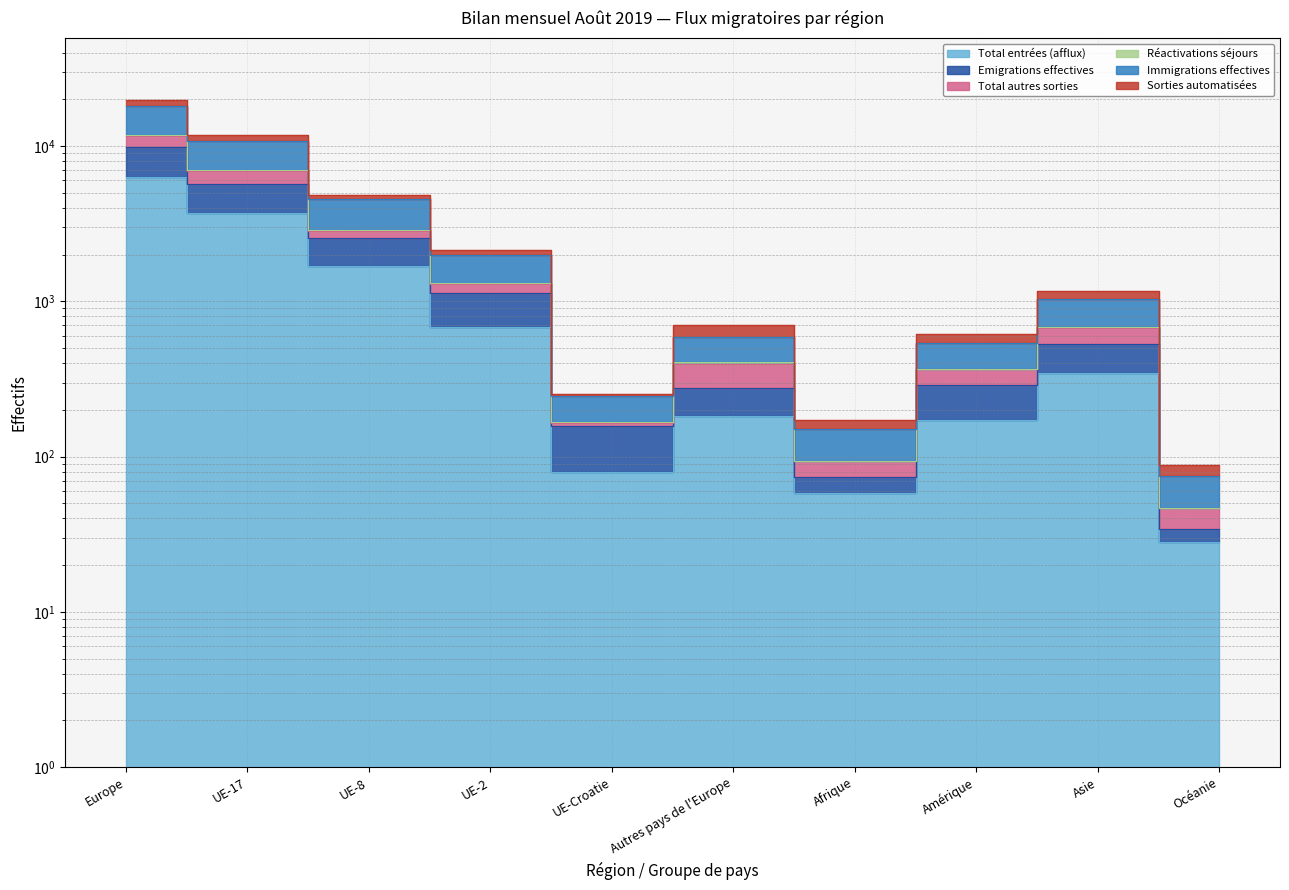

Is the value of Total entrées (afflux) at UE-8 greater than the value of Sorties automatisées at Amérique?

Yes